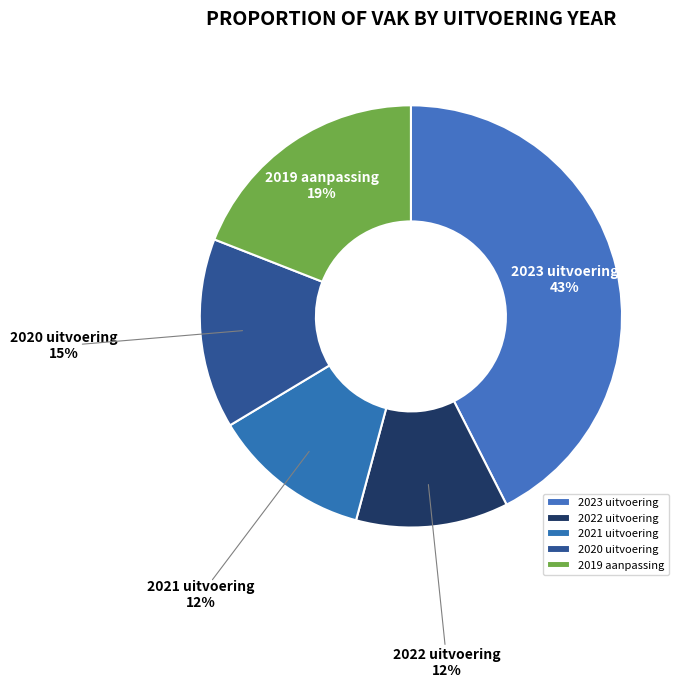

To the nearest percent, what is the difference between the largest and smallest slice percentages?

31%